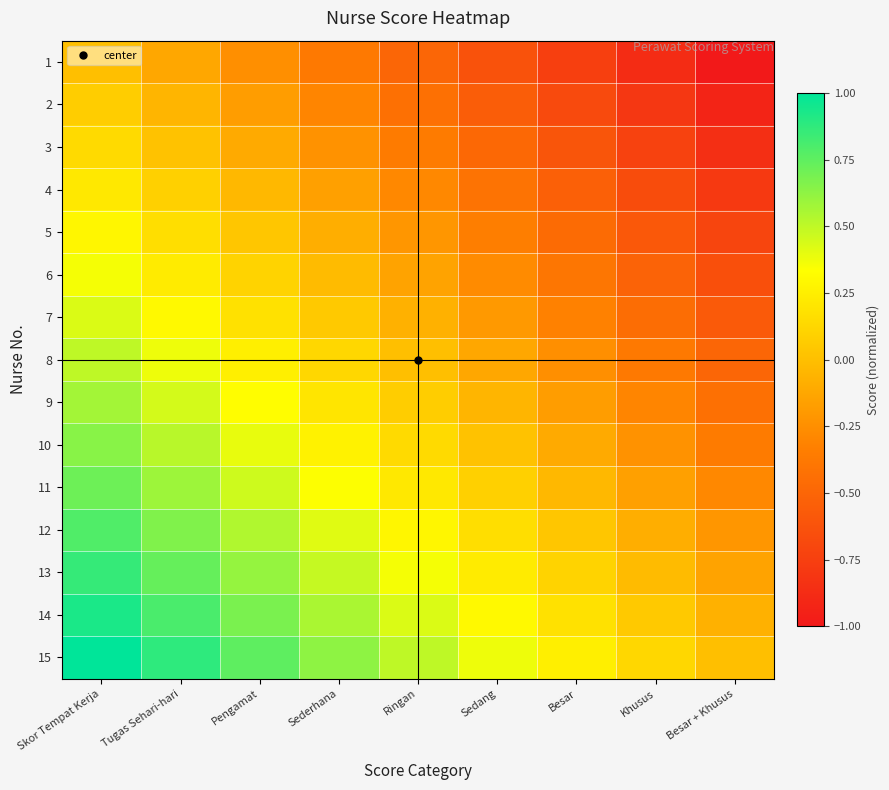

List the series in order of their peak value, highest first.

15, 14, 13, 12, 11, 10, 9, 8, 7, 6, 5, 4, 3, 2, 1